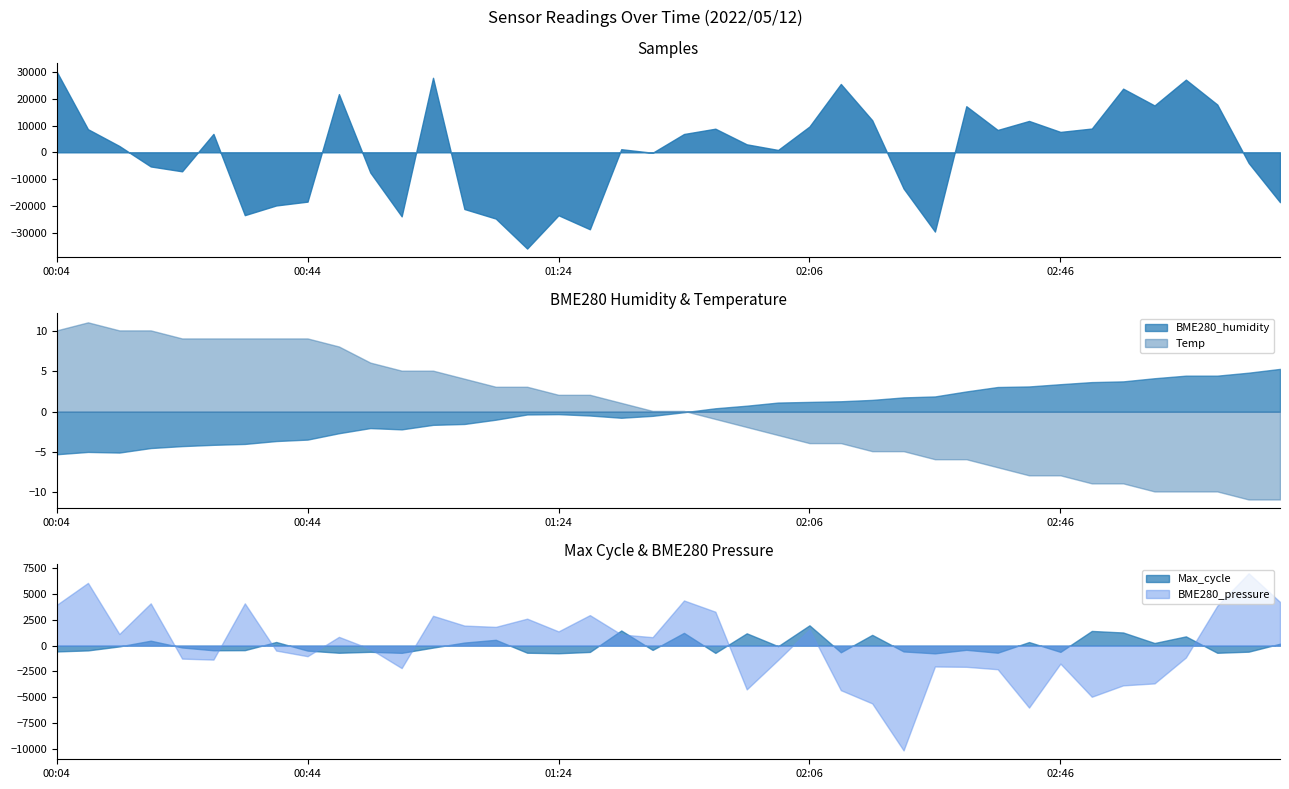

The value of BME280_humidity at 00:44 is -5.2. True or false?

False